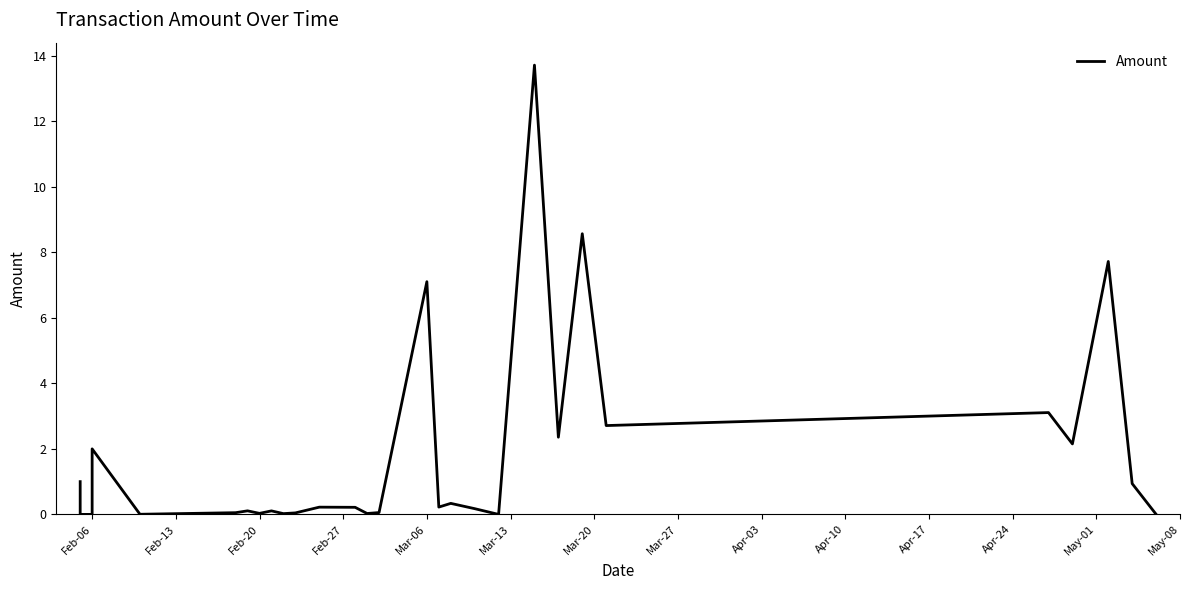

What is the average value?

1.8